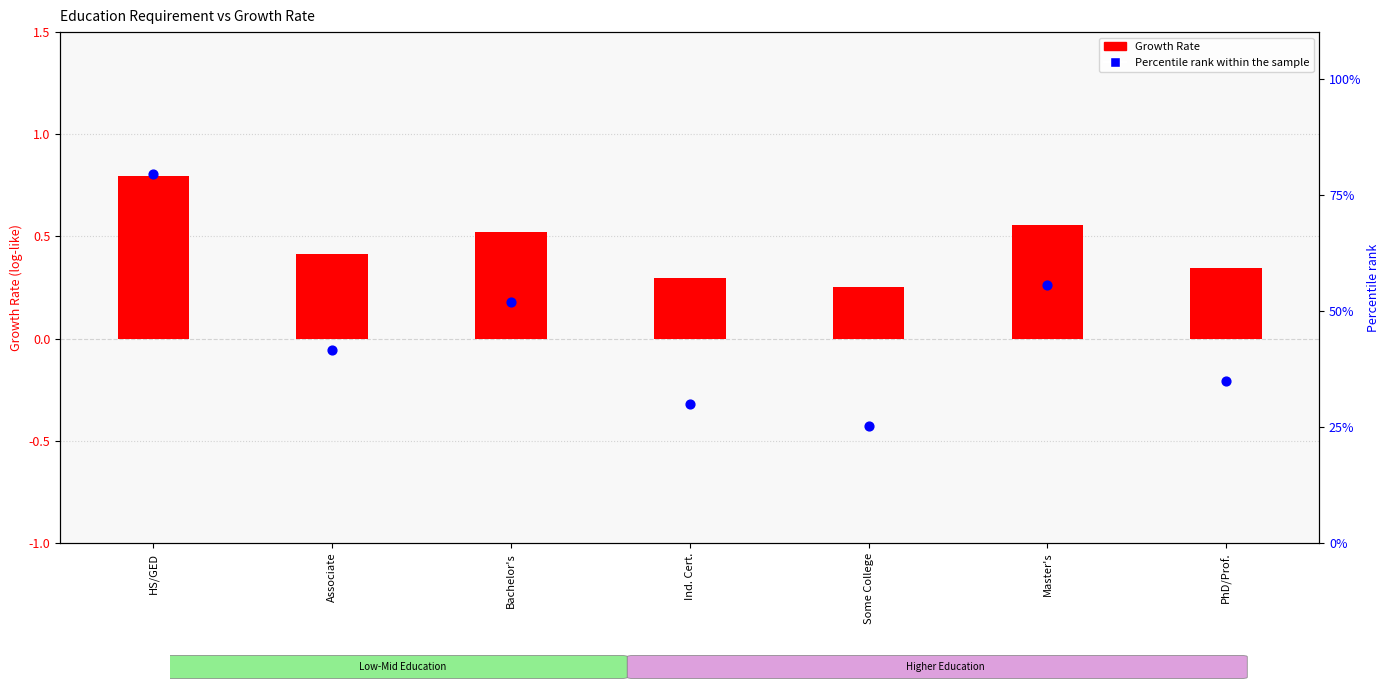

Which series reaches the minimum Y coordinate?

Growth Rate